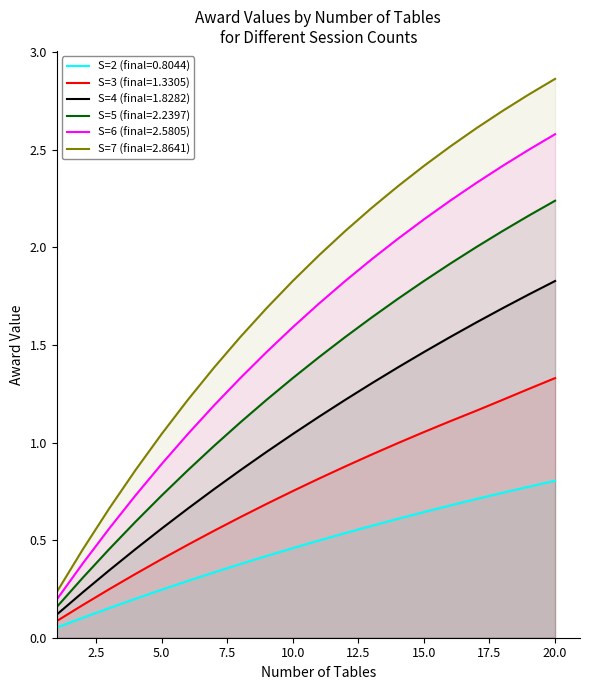

What is the smallest value displayed?

0.1